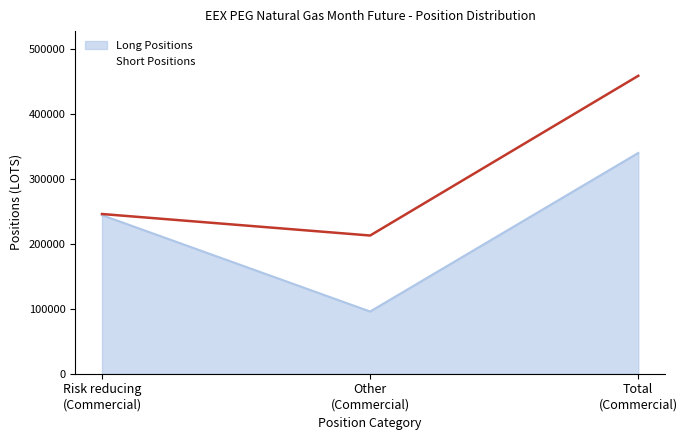

What is the minimum value shown in the chart?

95902